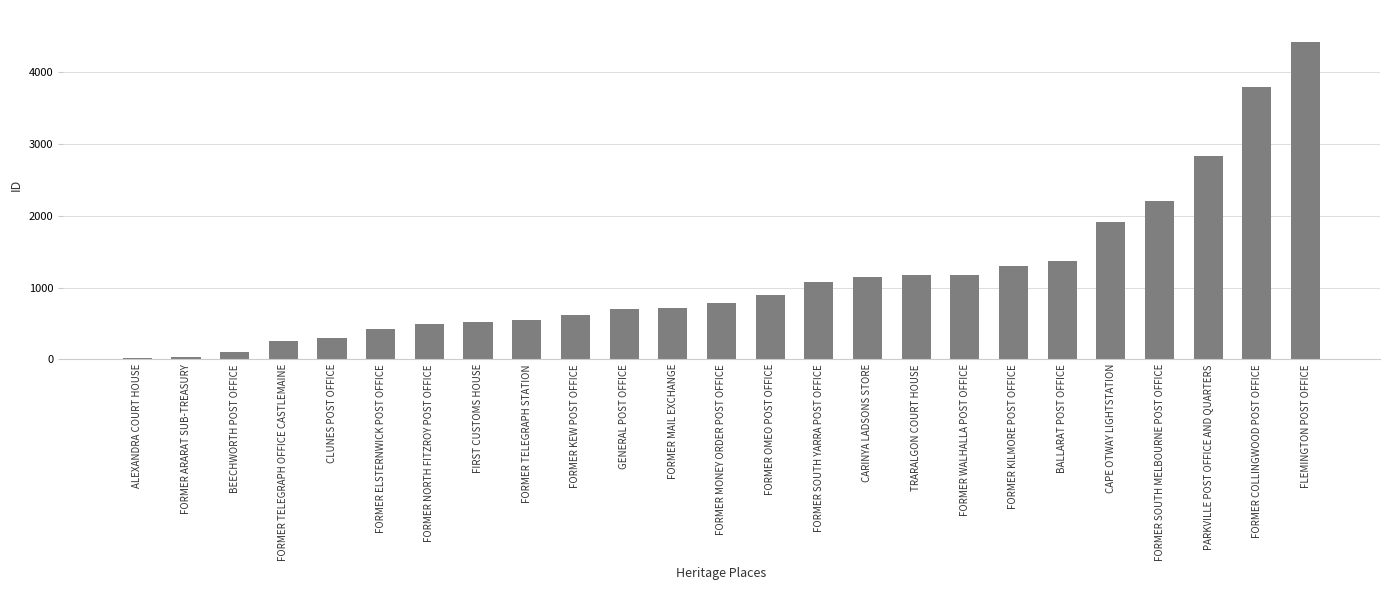

Are the bars grouped side by side (vs. stacked)?

No